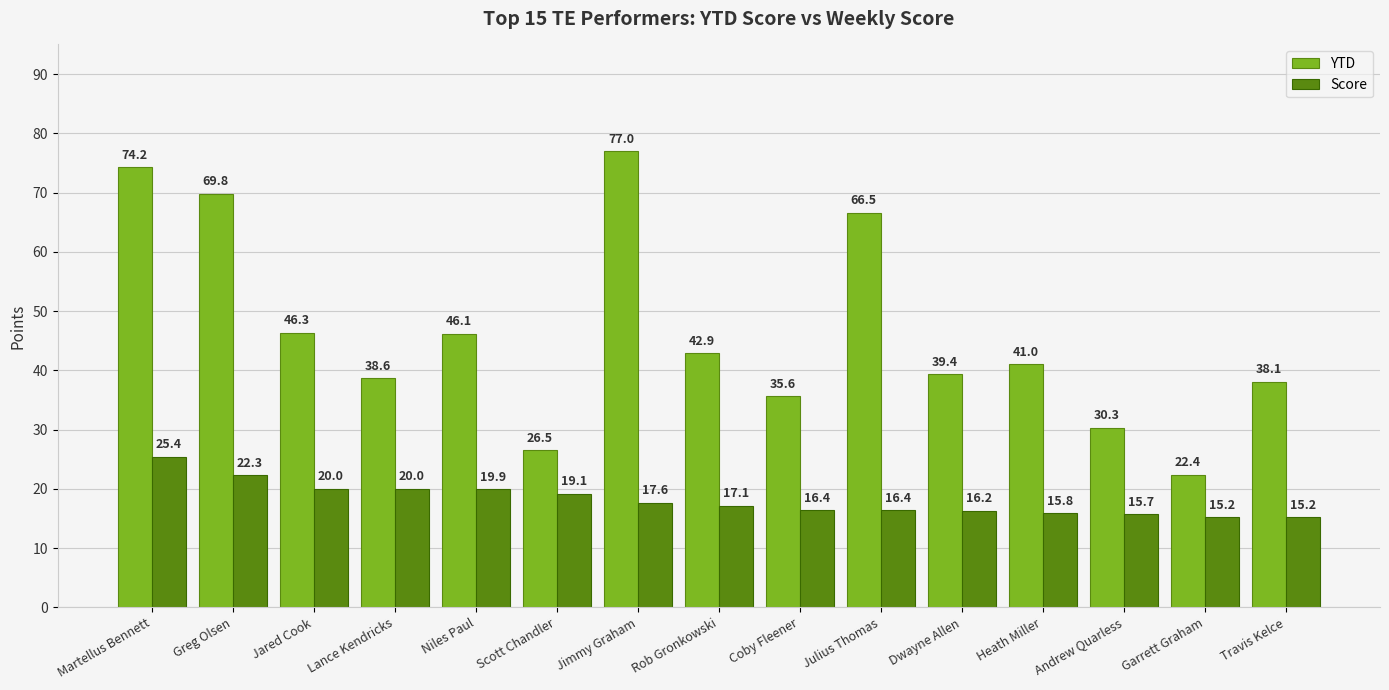

How many categories are shown in the chart?

15